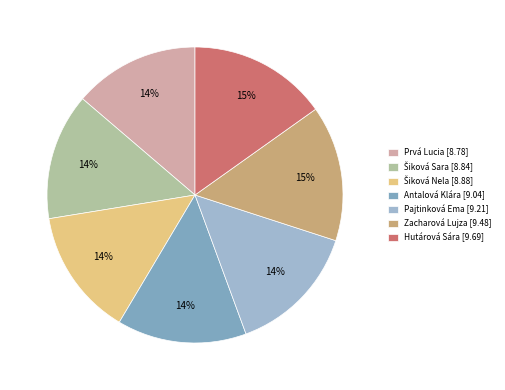

To the nearest percent, what is the difference between the largest and smallest slice percentages?

1%